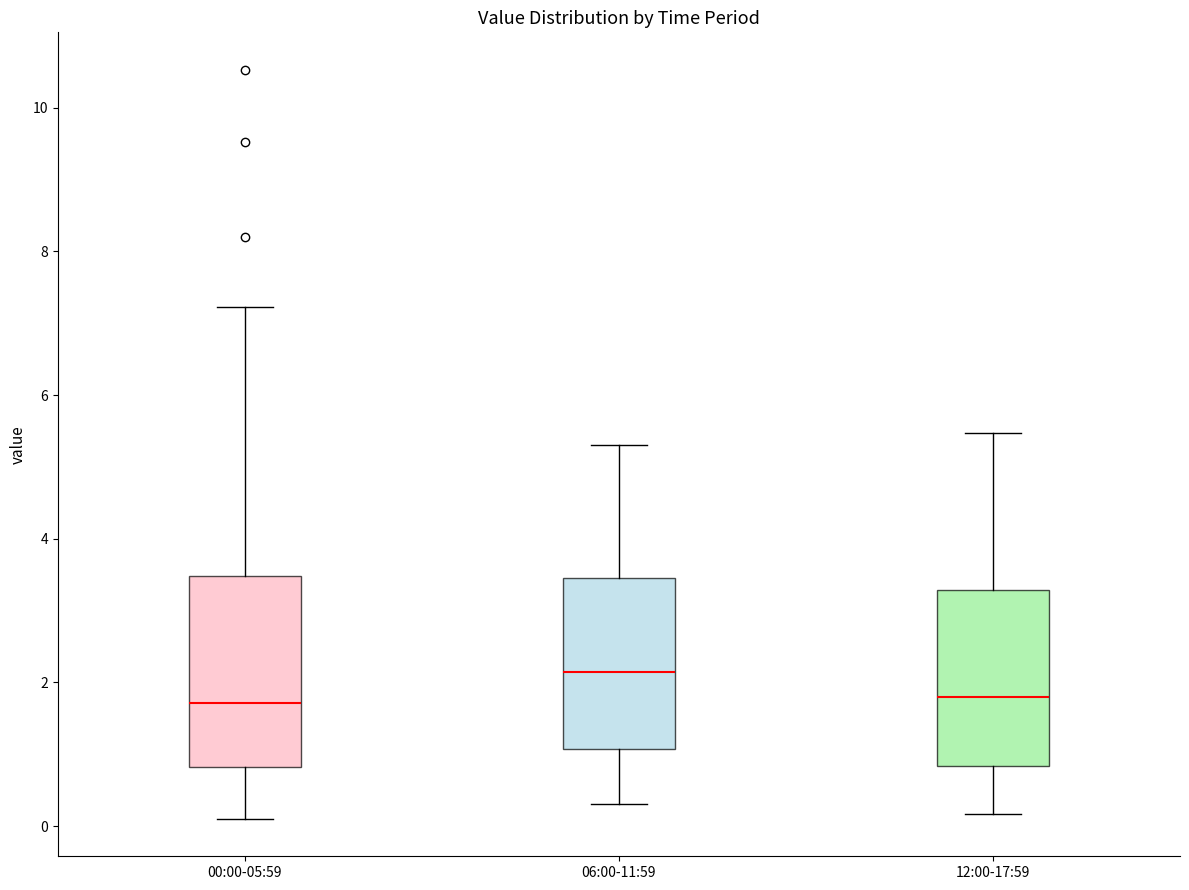

Reading left to right, transcribe this box plot: for each box, give where its median line is, the range the box spans, and where its two whiskers end, as read against the y-axis. The values are not printed on the chart, so give them approximately, as read against the axis.

00:00-05:59: median 1.8, box 0.8 to 3.4, whiskers 0.2 to 7.2
06:00-11:59: median 2.2, box 1.0 to 3.4, whiskers 0.4 to 5.4
12:00-17:59: median 1.8, box 0.8 to 3.2, whiskers 0.2 to 5.4